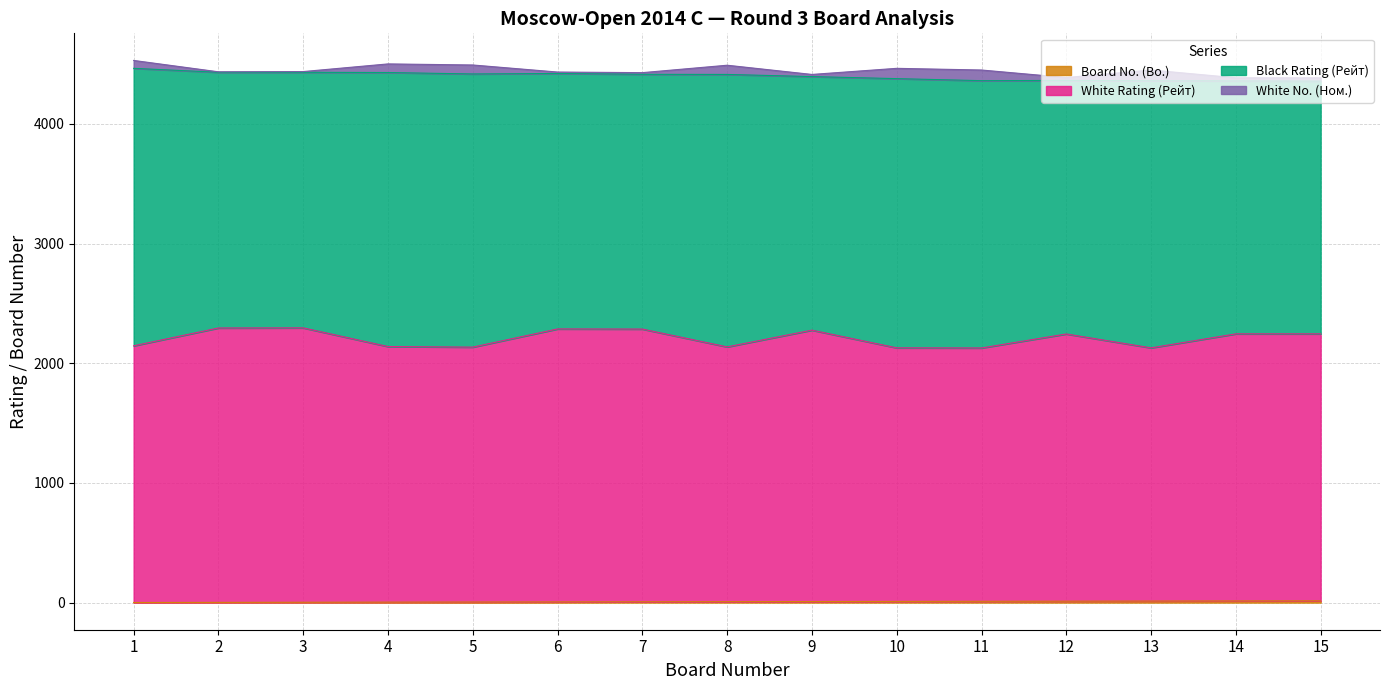

True or false: White Rating (Рейт) and Board No. (Bo.) intersect in this chart.

False